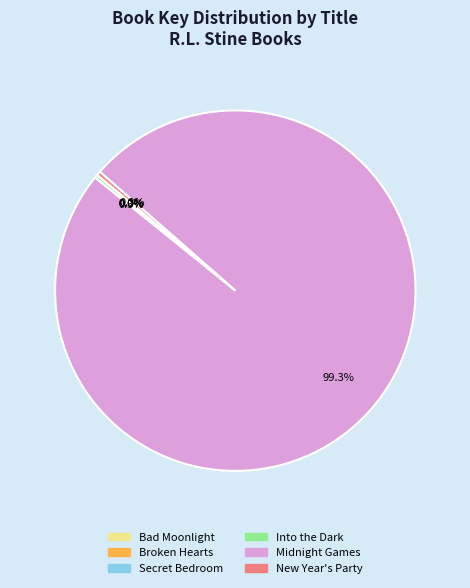

Does New Year's Party account for over 50% of the chart?

No